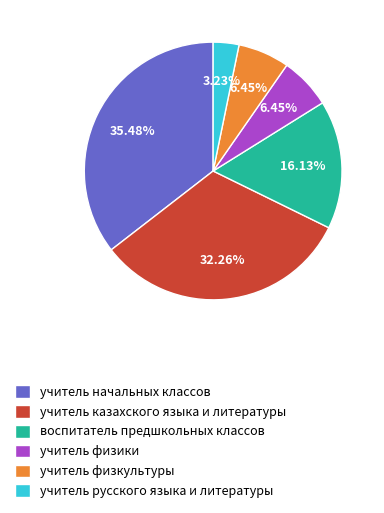

Which slice is the smallest?

учитель русского языка и литературы